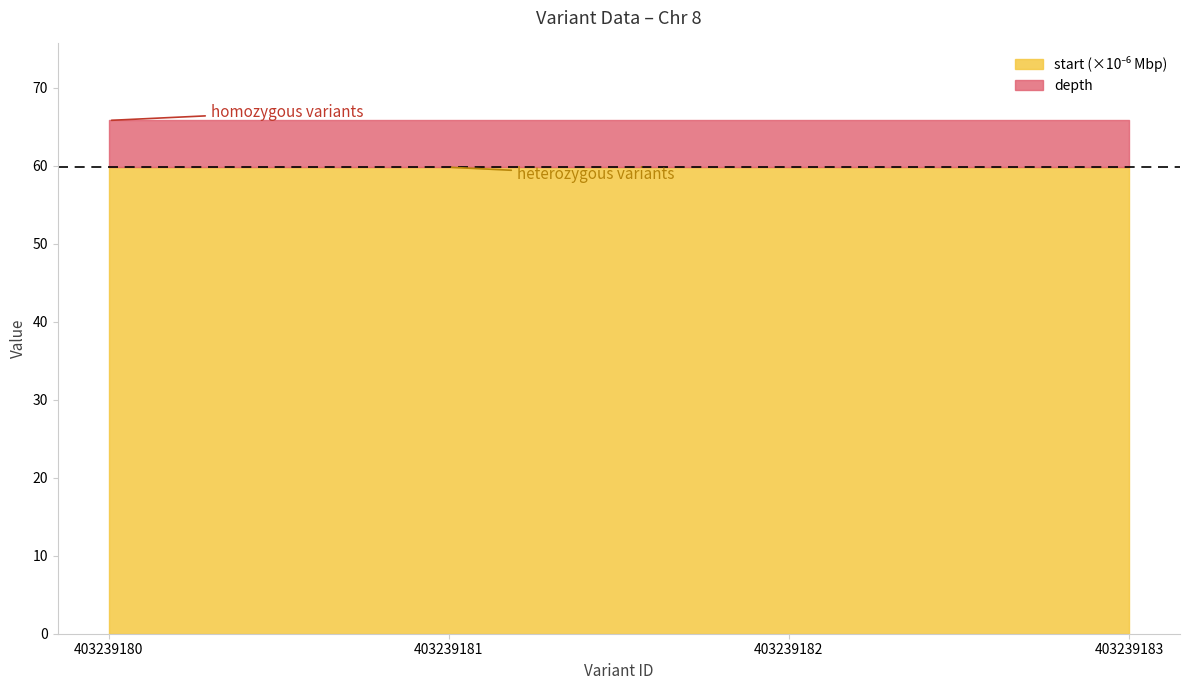

Which label corresponds to the smallest value in the chart?

403239180